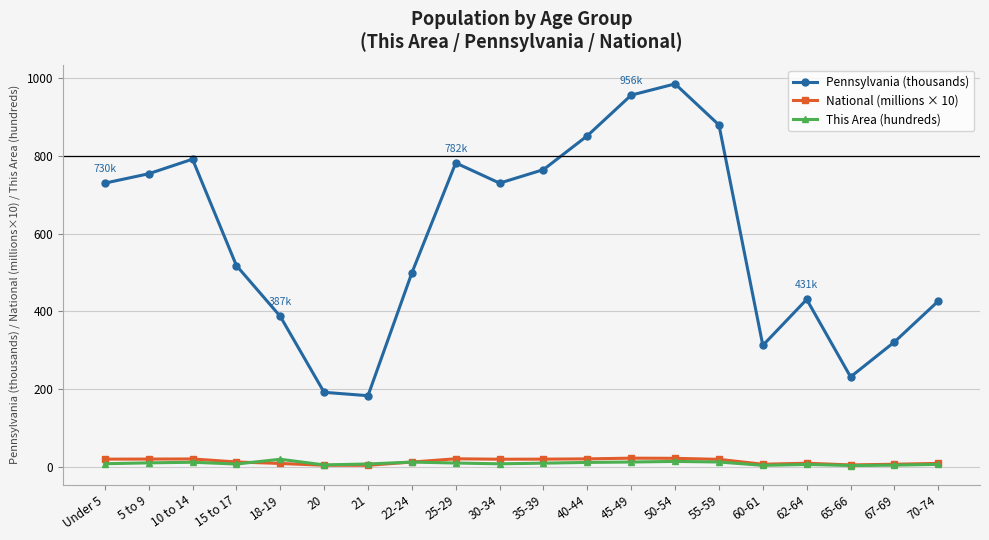

How many lines are shown in the chart?

3